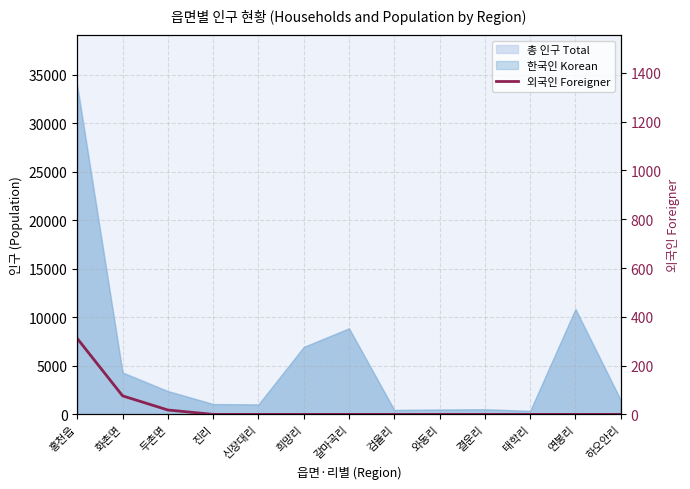

What position from the left is 희망리?

6